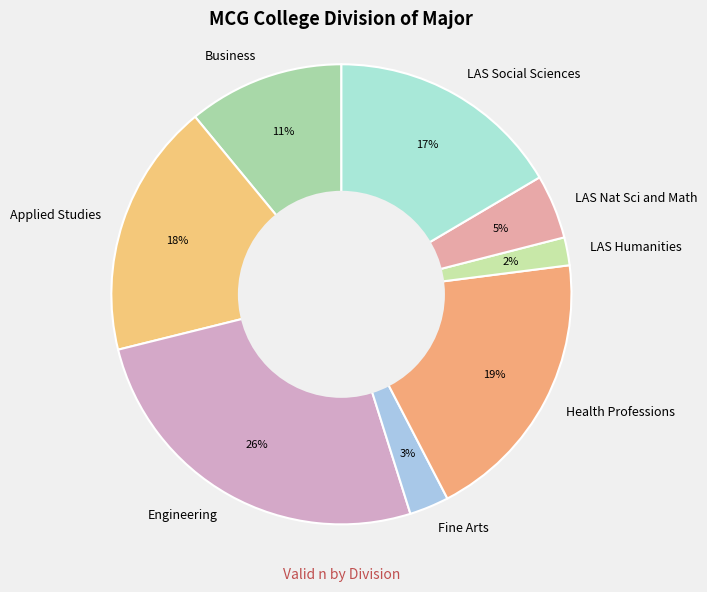

What percentage is the Health Professions slice, to the nearest percent?

19%